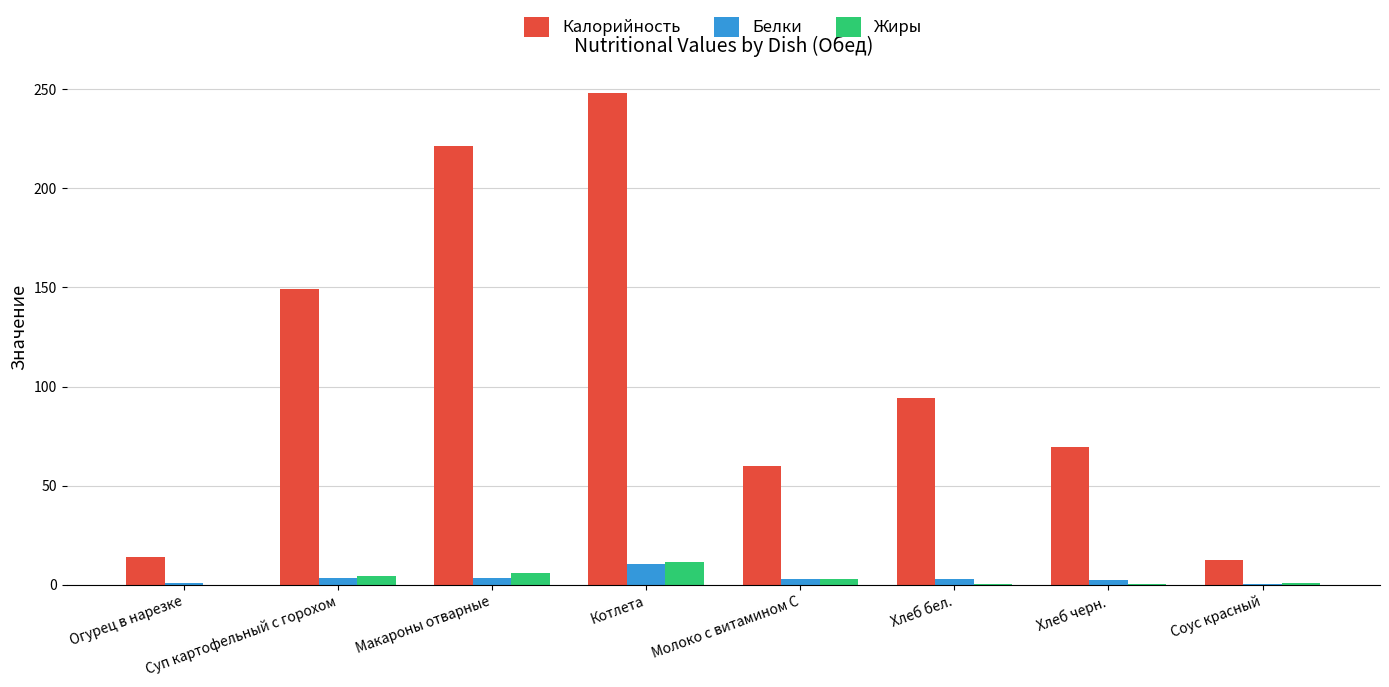

The value of Жиры at Соус красный is 0.8. True or false?

True